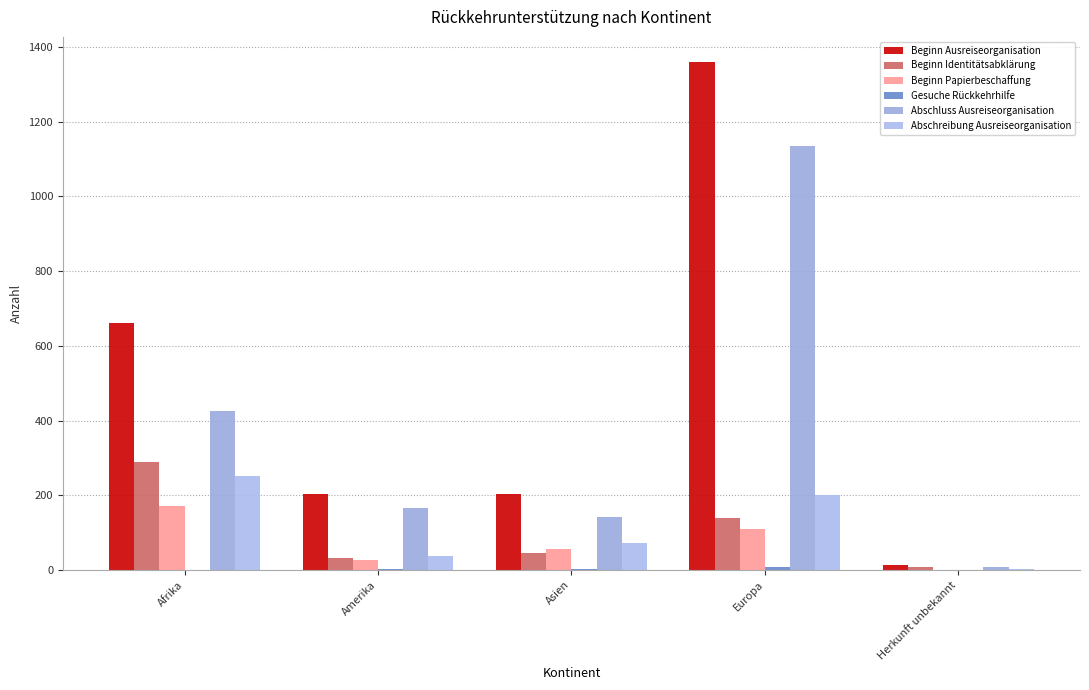

What is the value of the Beginn Papierbeschaffung bar at the 2nd from the left?

28